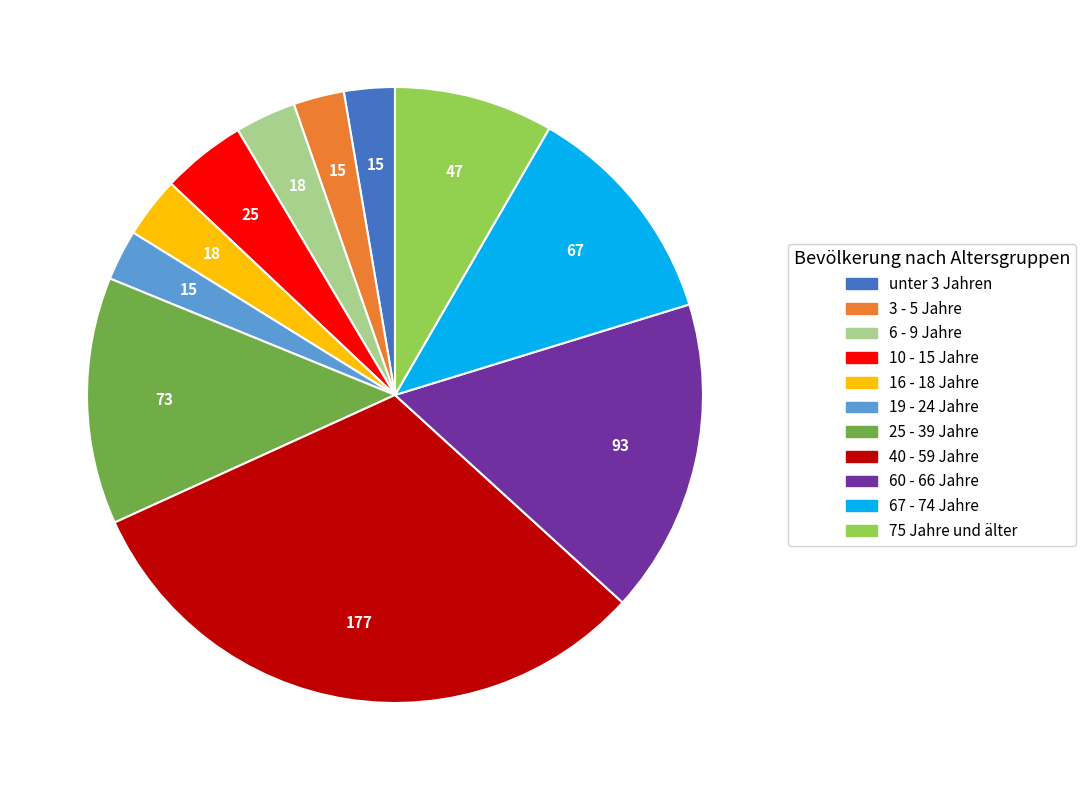

True or false: 67 - 74 Jahre accounts for 12% of the total.

True